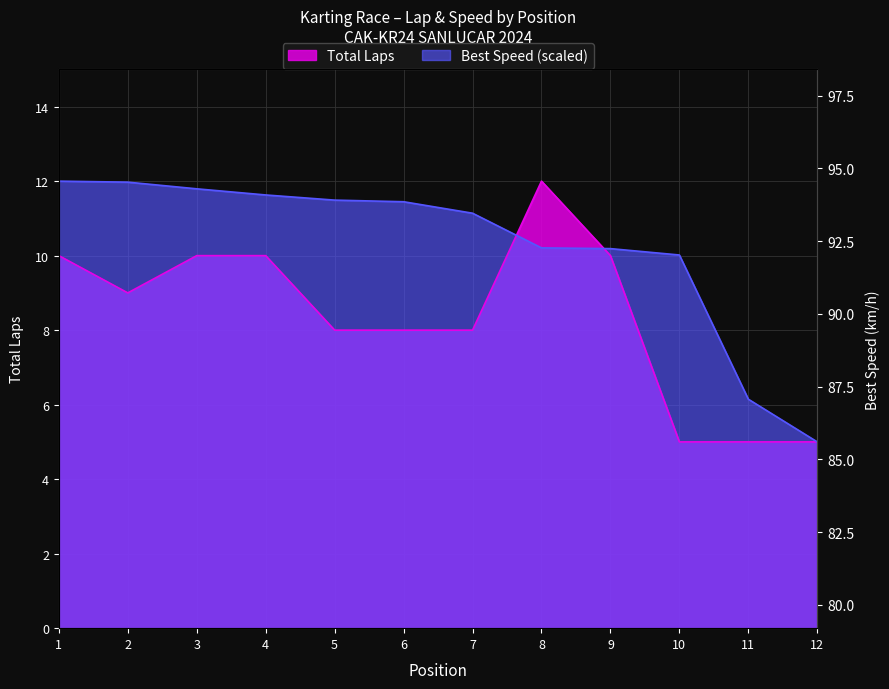

What is the difference between the maximum and minimum values in the Total Laps series?

7.0